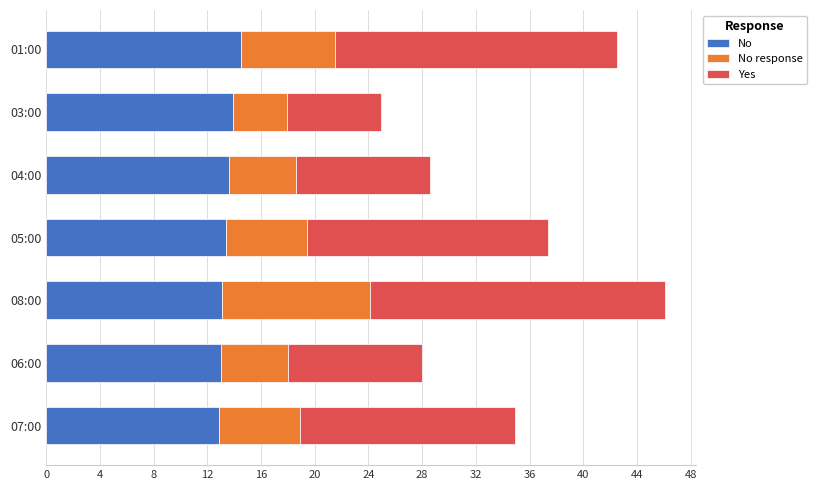

What is the maximum value for No?

14.5